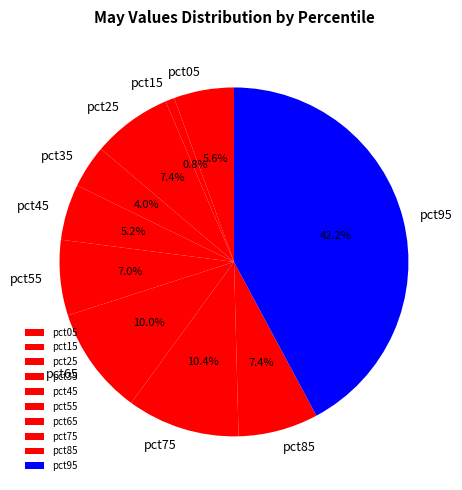

What is the total percentage of pct15 and pct35?

4.8%